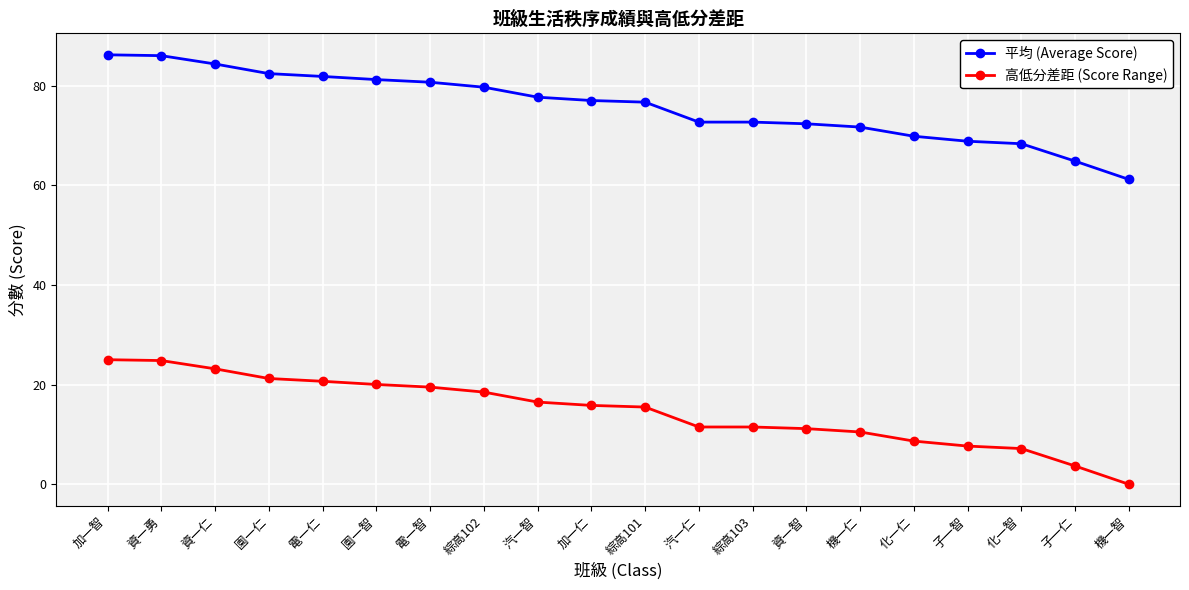

True or false: 平均 (Average Score) and 高低分差距 (Score Range) cross at least once.

False